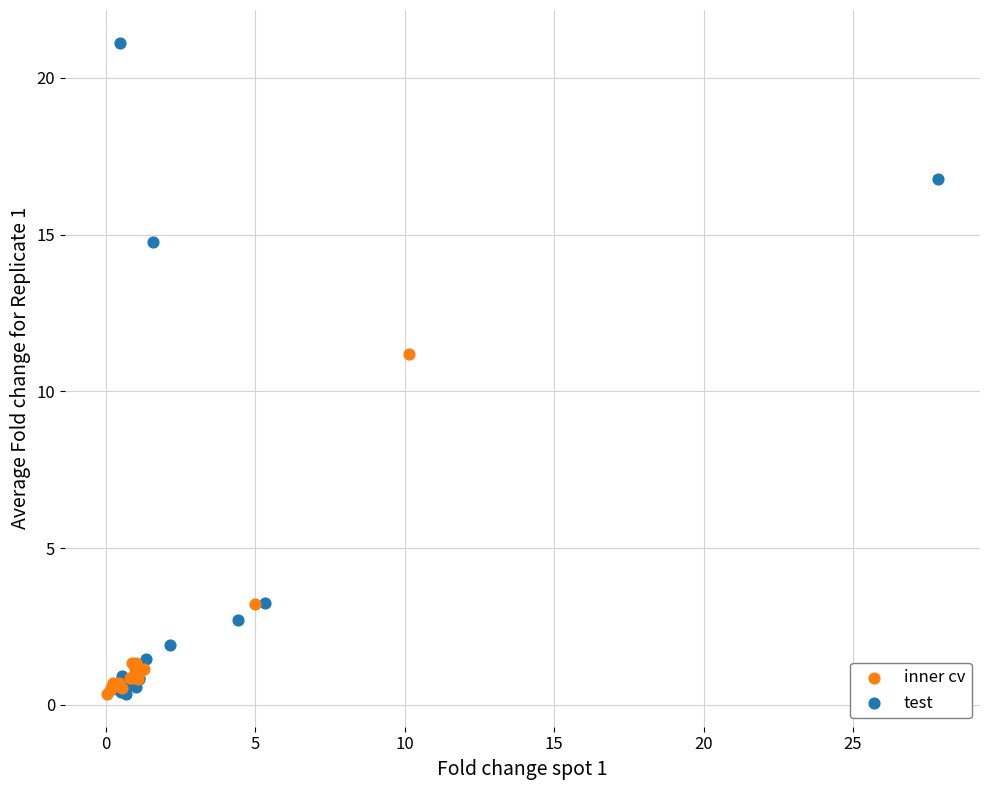

Which series reaches the maximum Y coordinate?

test